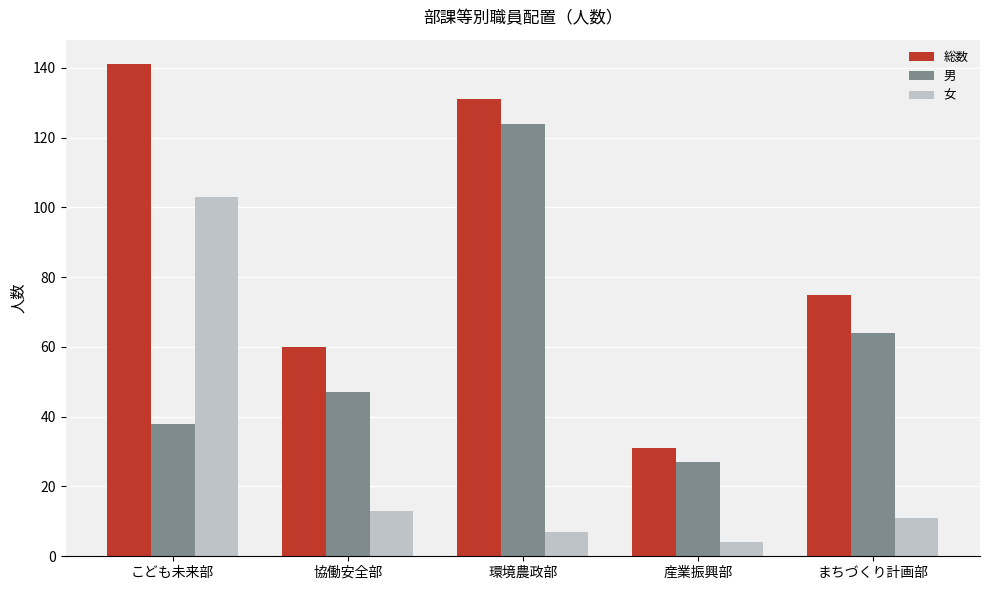

What is the sum of all 総数 values?

438